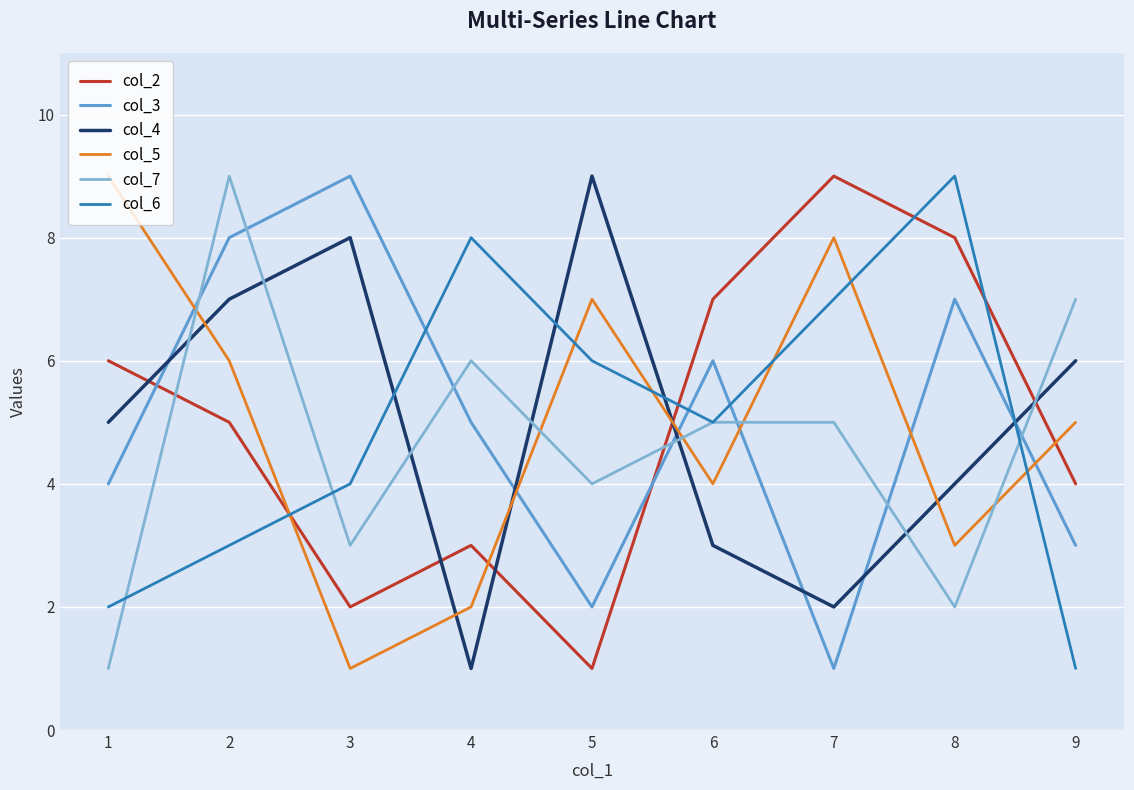

What is the maximum value shown in the chart?

9